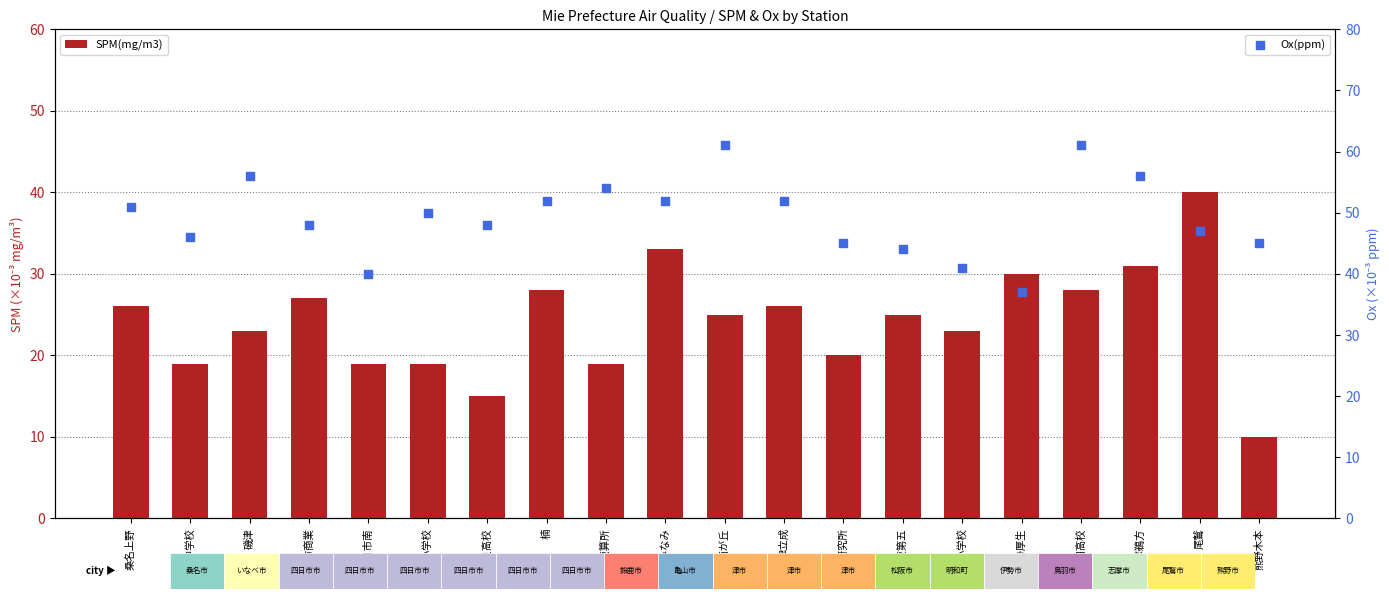

What are all the series names shown in the legend?

SPM(mg/m3), Ox(ppm)